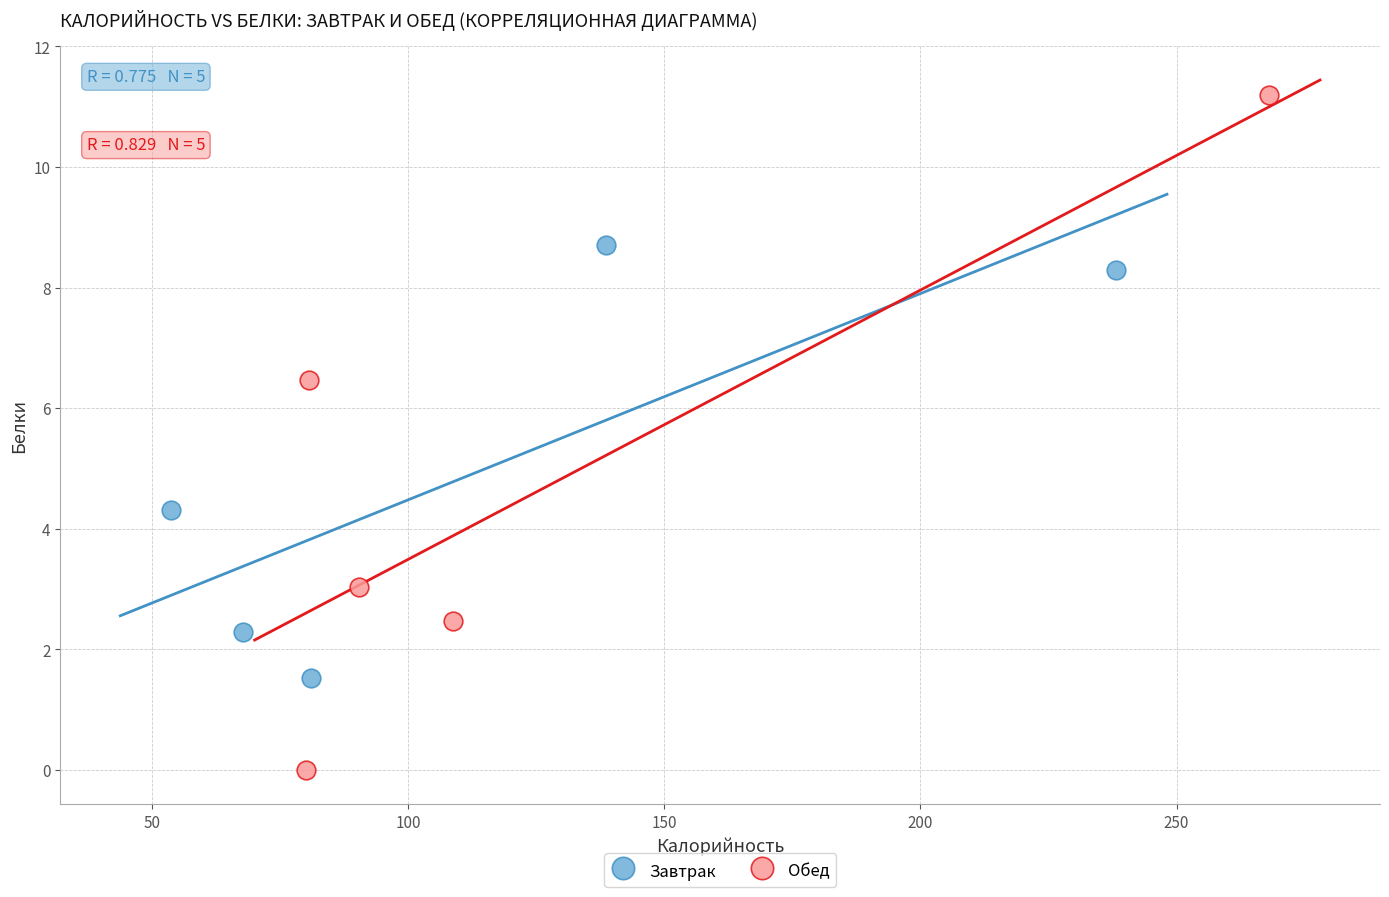

Which series has the widest spread of Y values?

Обед